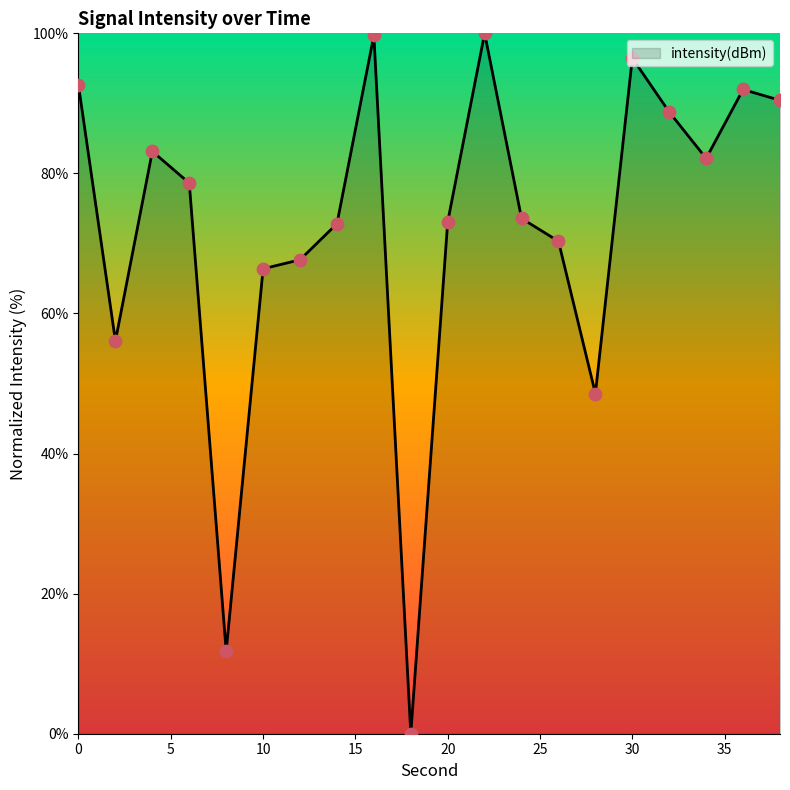

What is the difference between the maximum and minimum values?

100.0